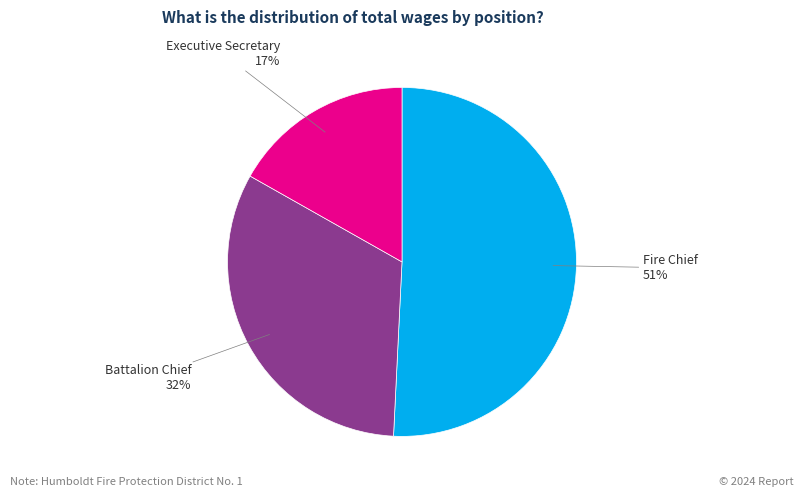

Is the sum of Fire Chief and Battalion Chief greater than half?

Yes